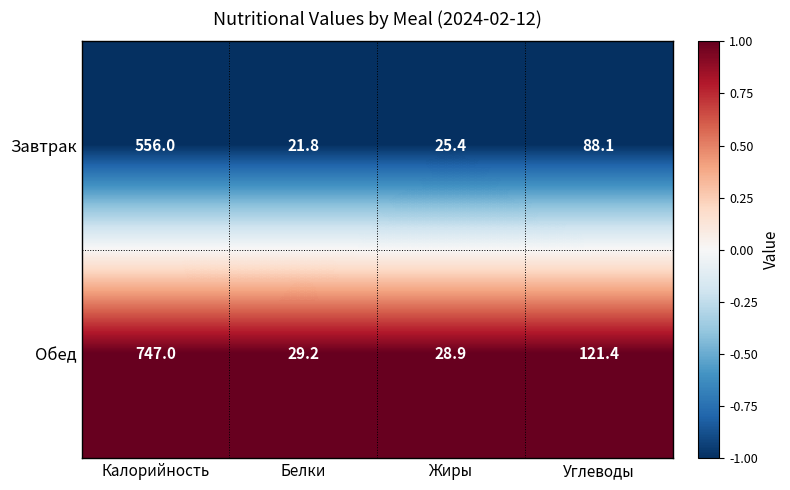

What is the greatest value displayed?

747.0